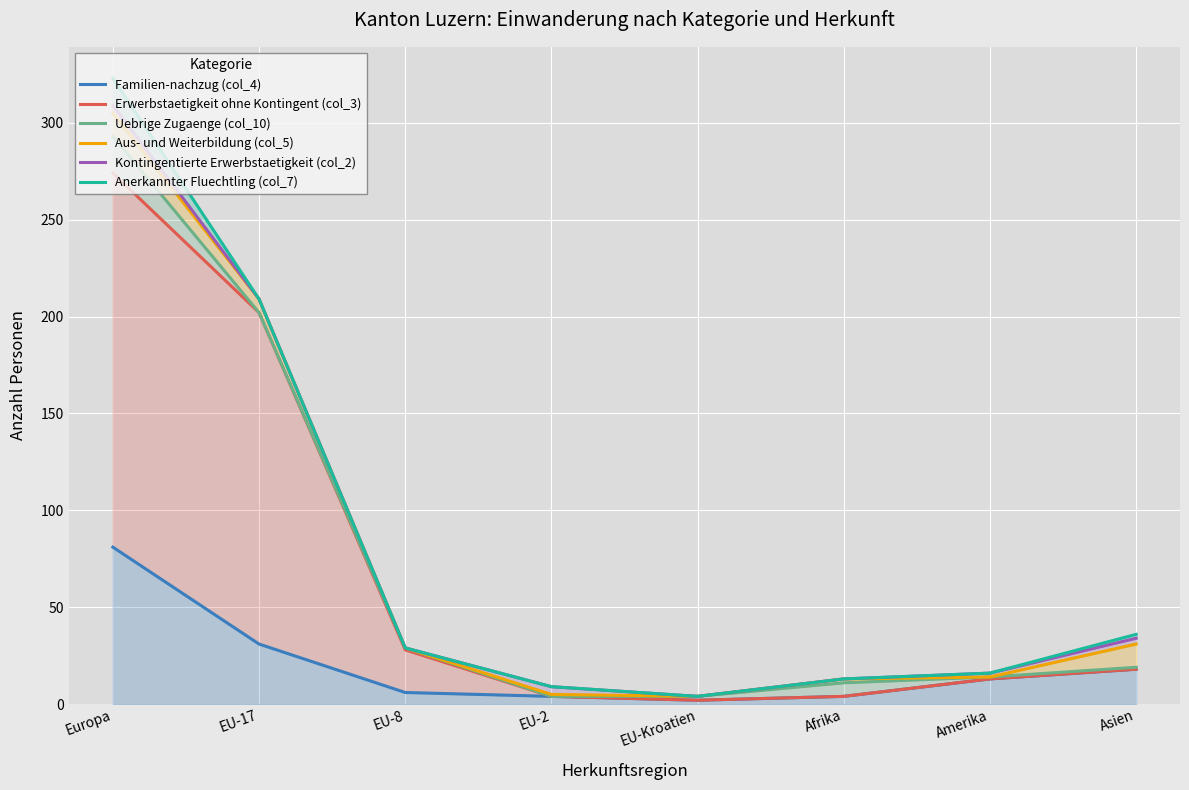

What is the label of the 7th point from the left?

Amerika